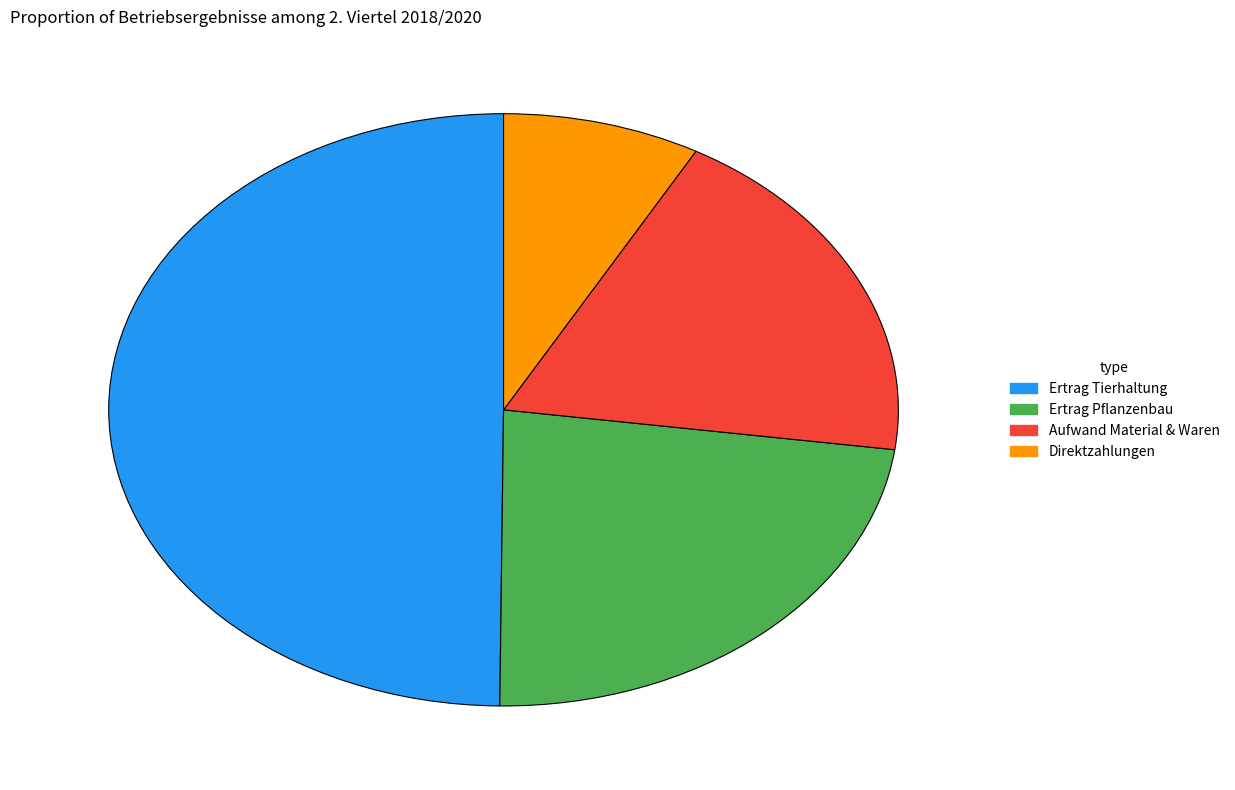

Combined, do Ertrag Tierhaltung and Direktzahlungen account for over 50%?

Yes